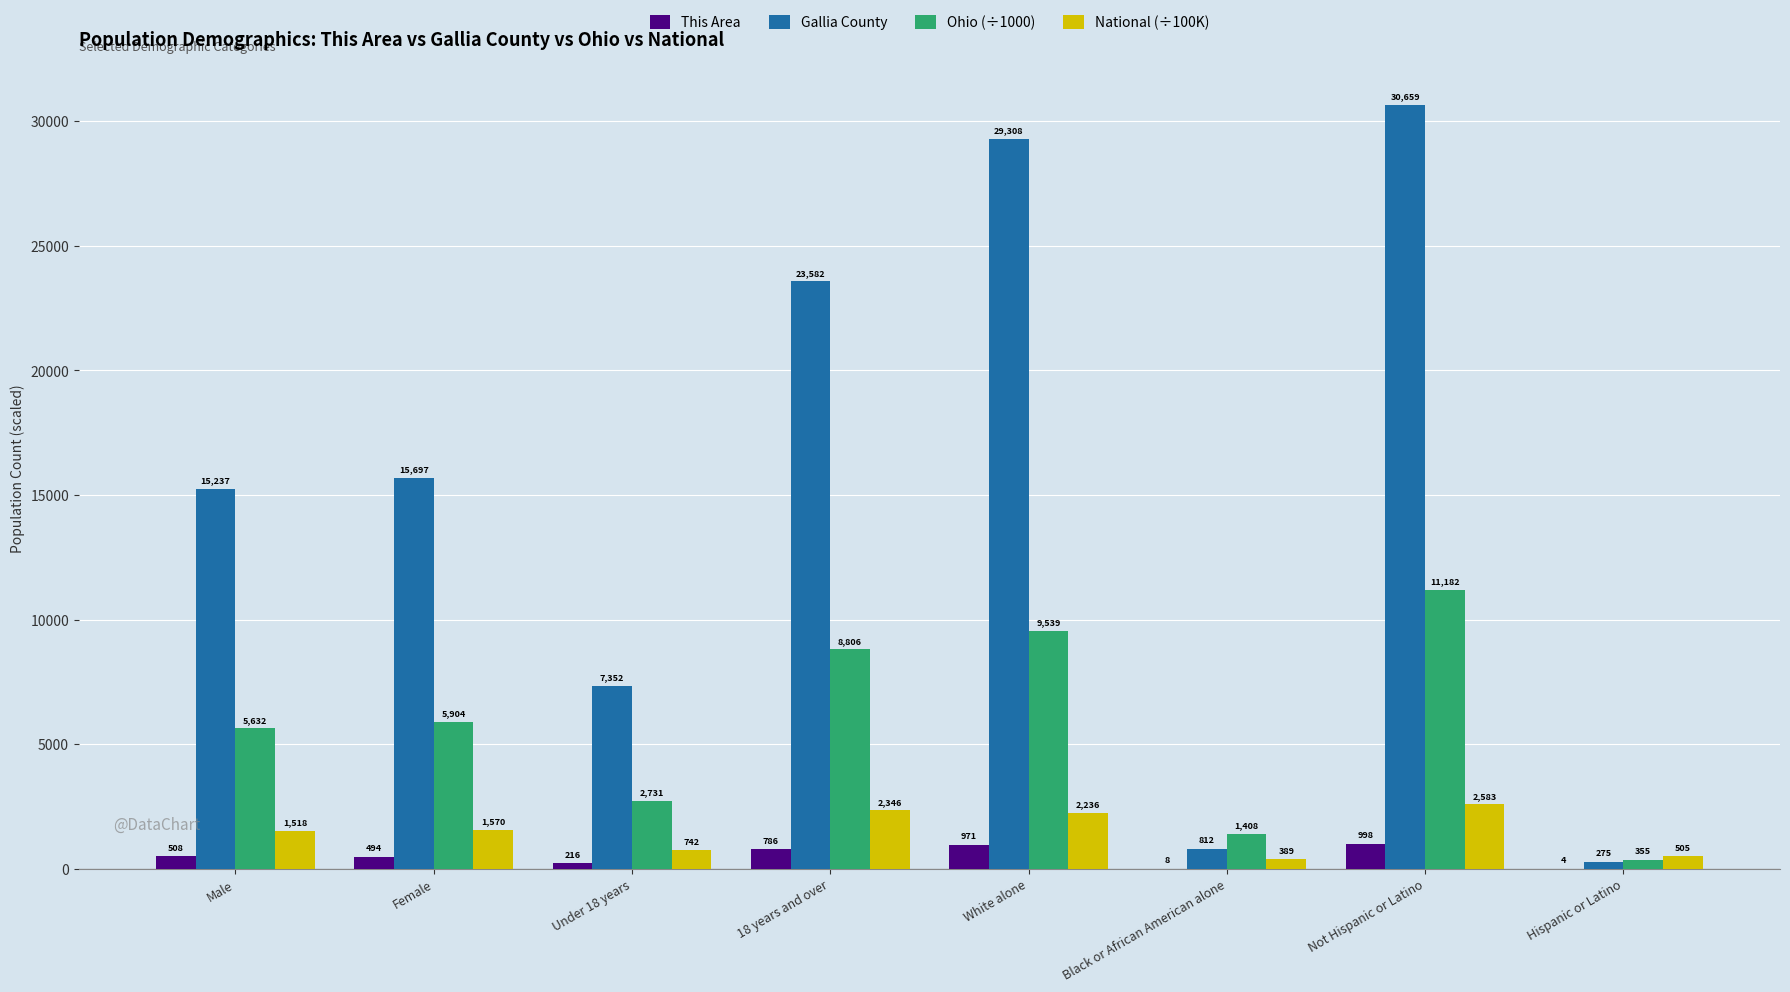

Are the bars grouped side by side (vs. stacked)?

Yes